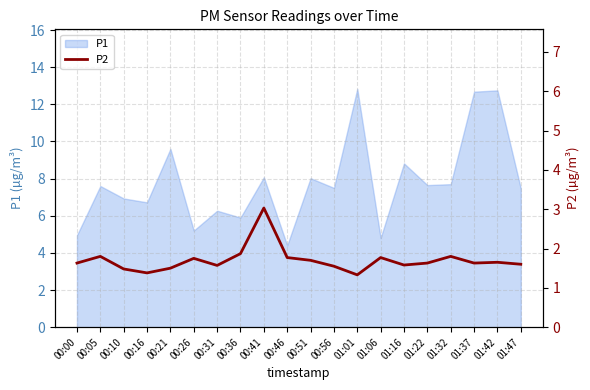

Between 00:16 and 01:42, which is larger?

01:42